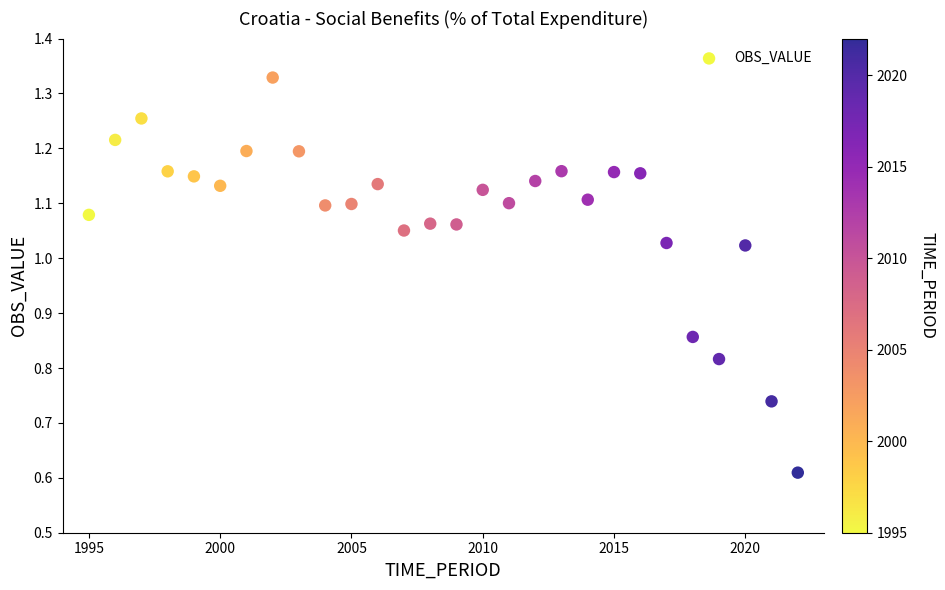

What is the range of X values (max minus min)?

27.0